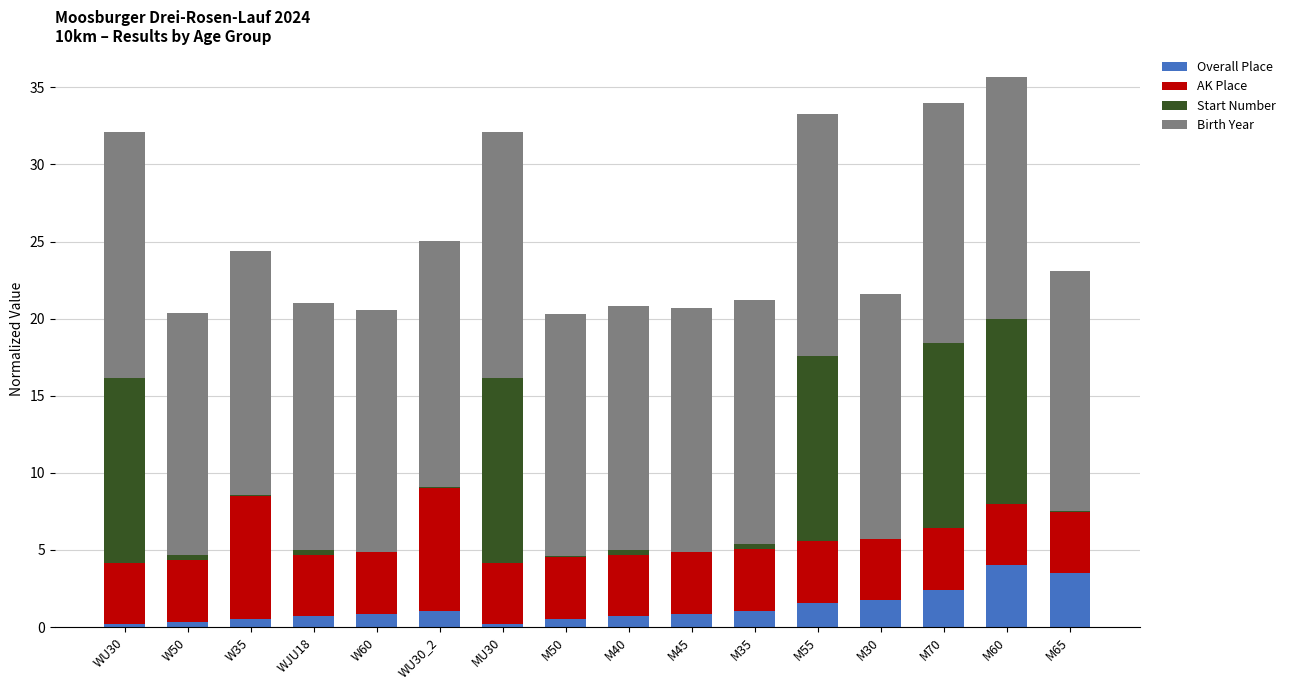

How many categories are shown in the chart?

16